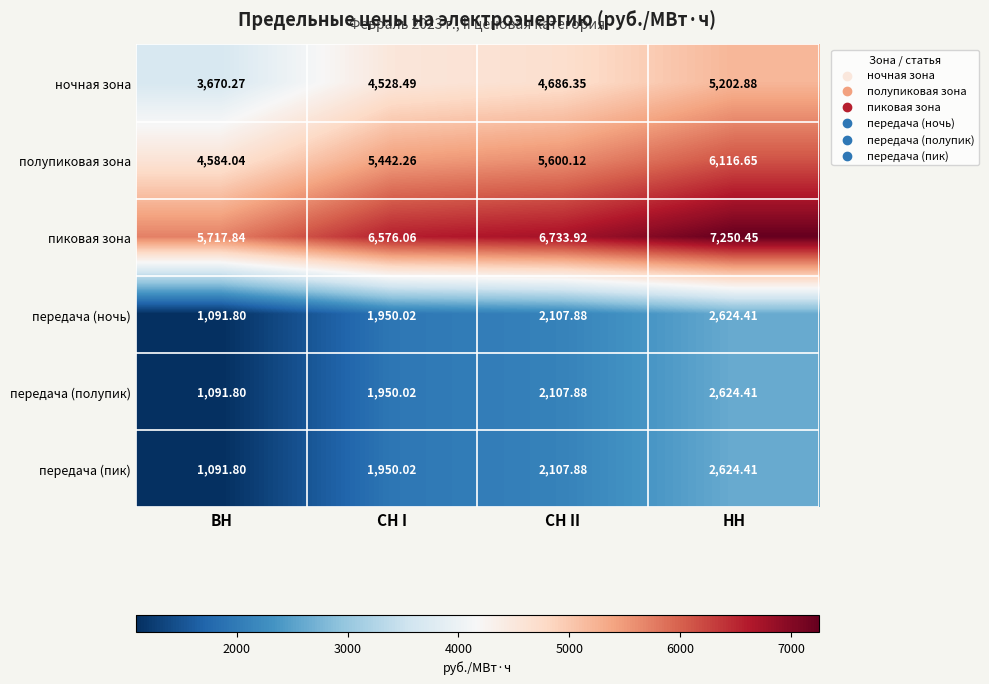

List the labels in order of ночная зона value, smallest first.

ВН, СН I, СН II, НН